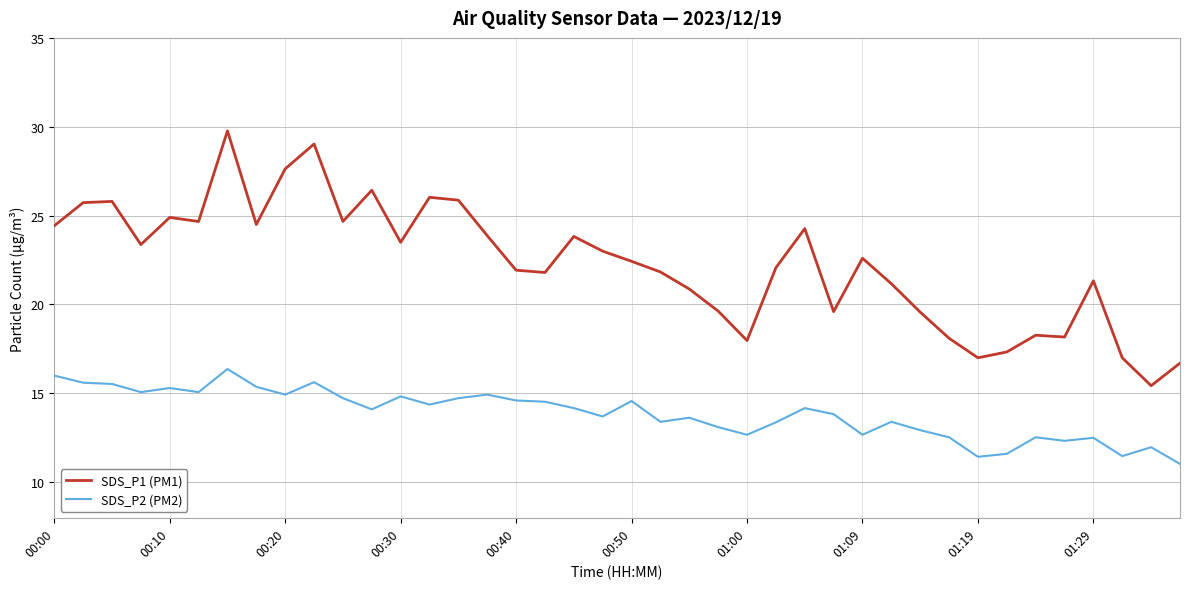

Which series has the largest range (max minus min)?

SDS_P1 (PM1)